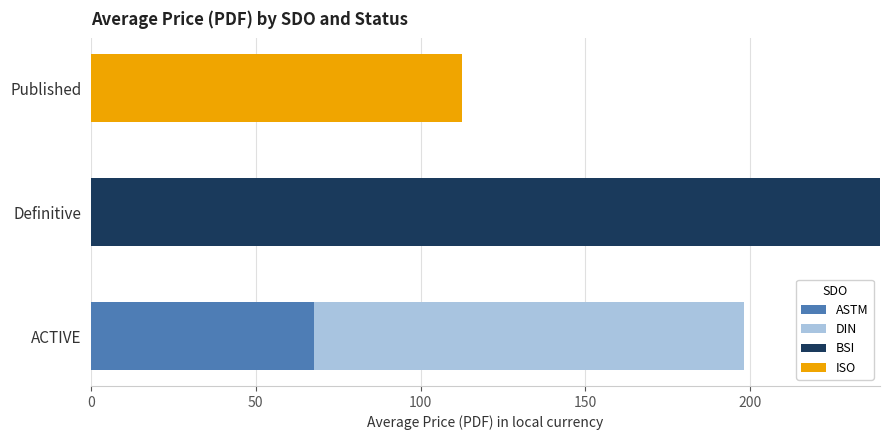

At which label does ASTM reach its peak?

ACTIVE